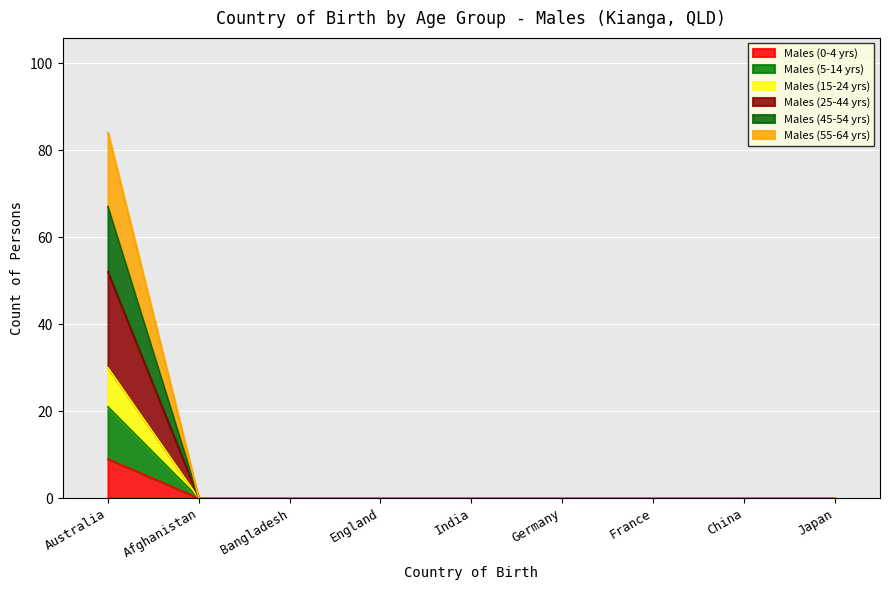

Is it true that Males (45-54 yrs) equals -25 at France?

False